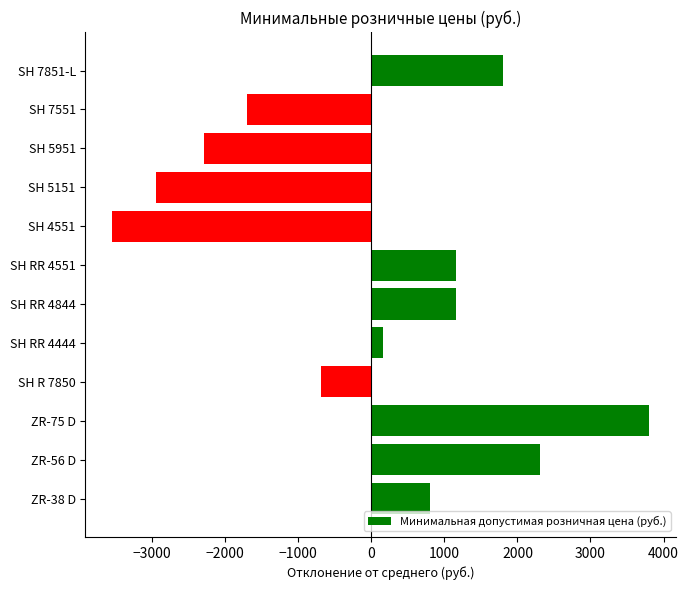

How many data points are less than 804?

6